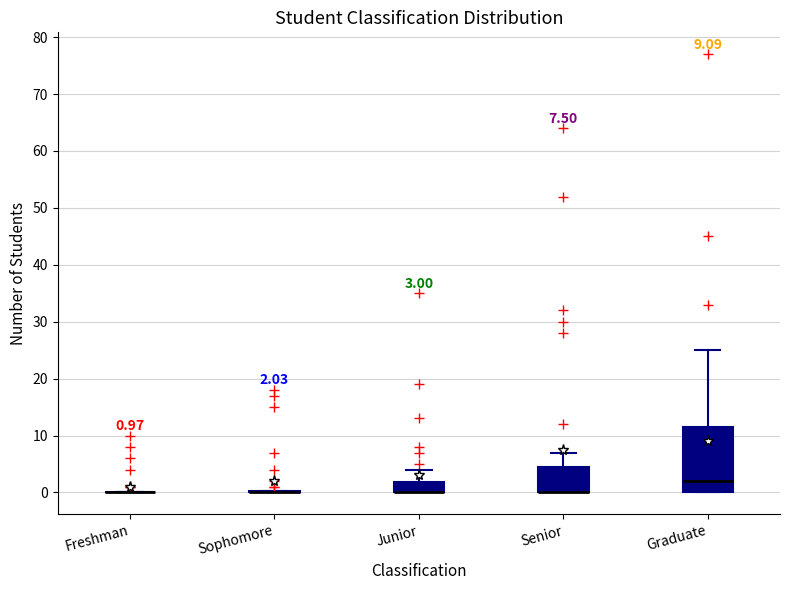

Comparing the boxes themselves (not the whiskers), which one is the tallest?

Graduate